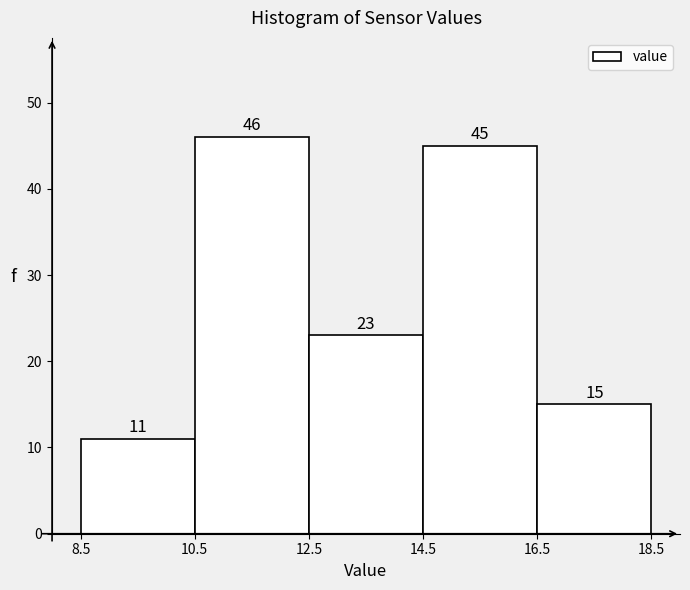

Reading left to right, list every bar in this chart as the range it spans on the x-axis followed by its height.

8.5 to 10.5: 11
10.5 to 12.5: 46
12.5 to 14.5: 23
14.5 to 16.5: 45
16.5 to 18.5: 15